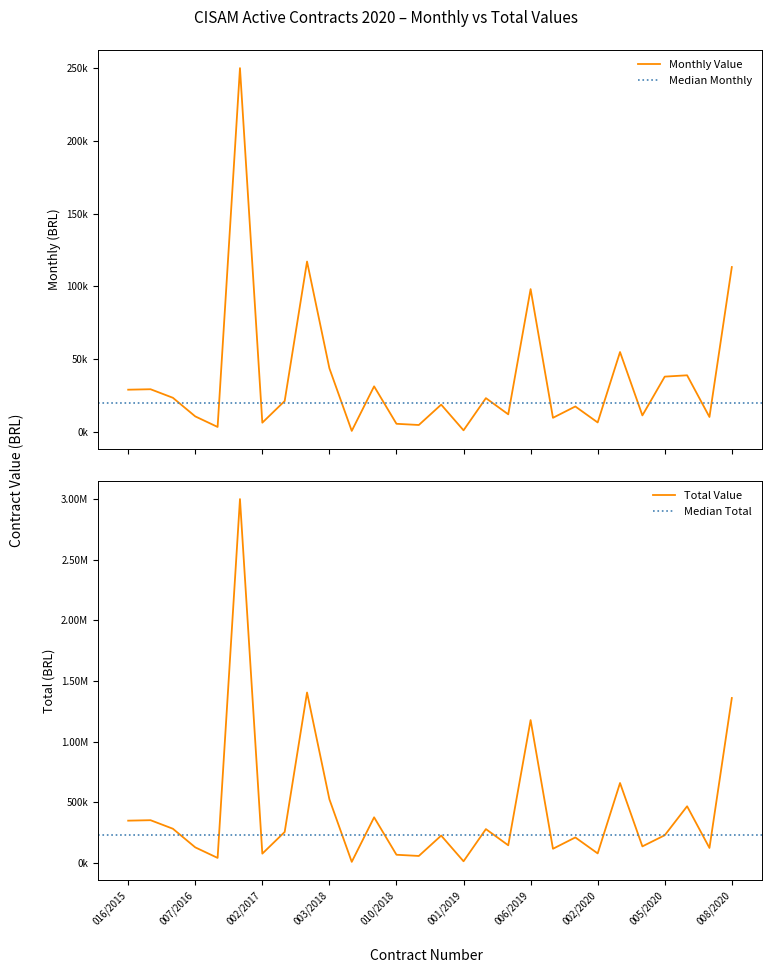

How many lines are shown in the chart?

2